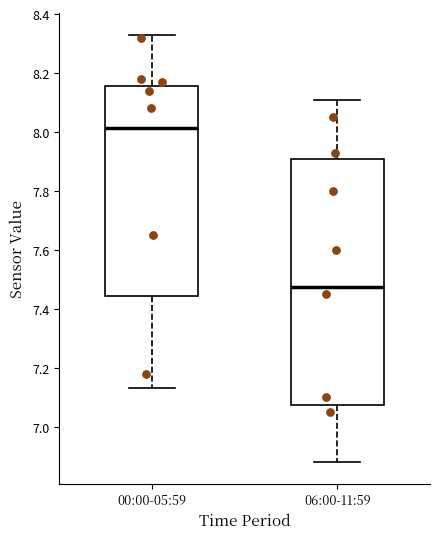

Where does the lower whisker of the box for 00:00-05:59 end on the y-axis? The values are not printed on the chart, so give them approximately, as read against the axis.

7.14